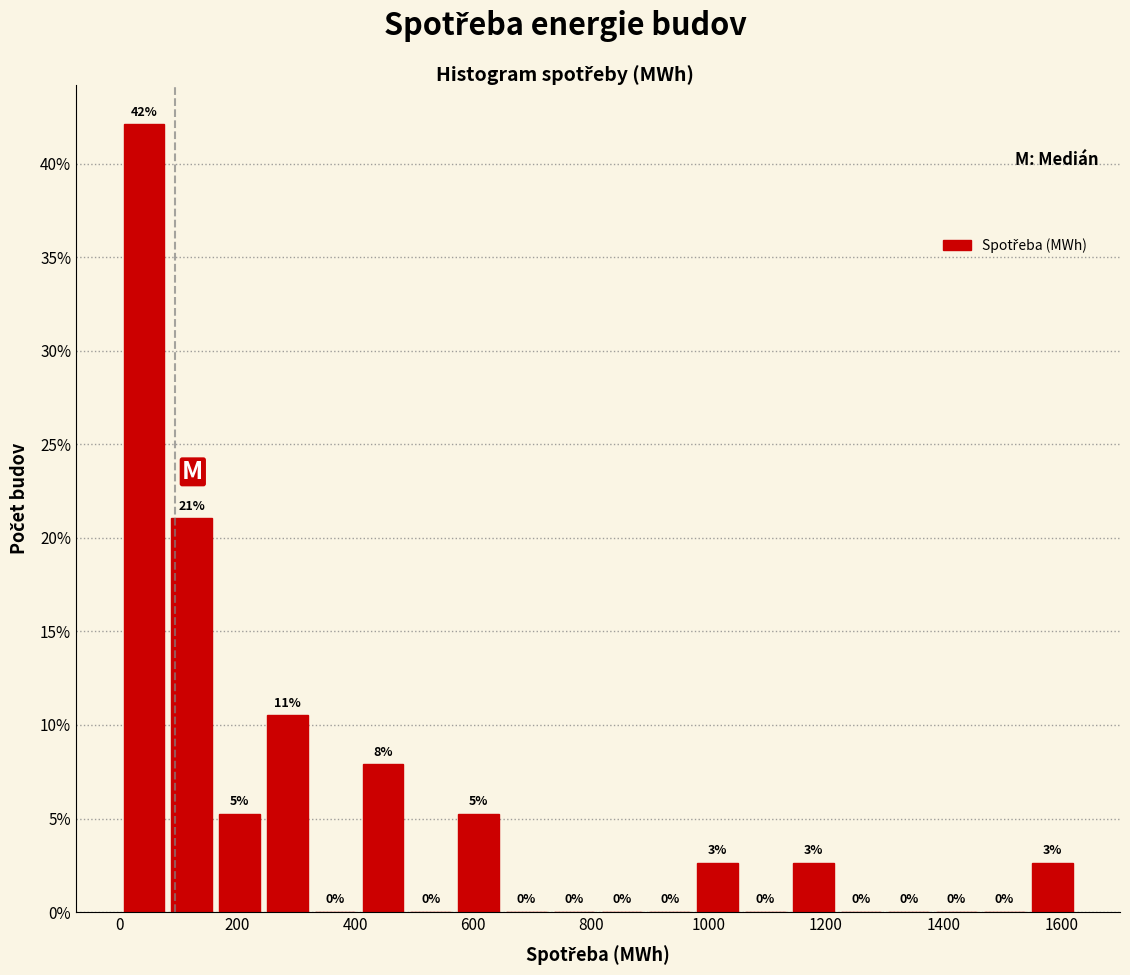

Which range on the x-axis has the tallest bar?

0 to 80